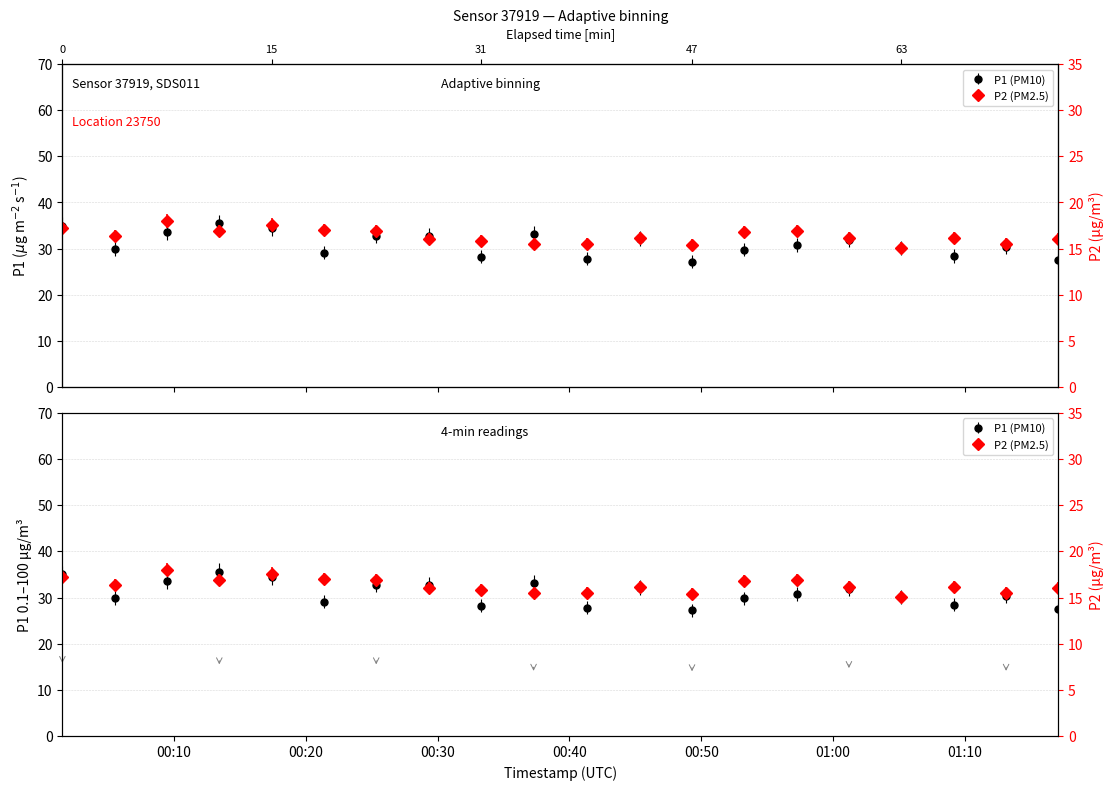

How many interior local peaks does the P2 series have?

5